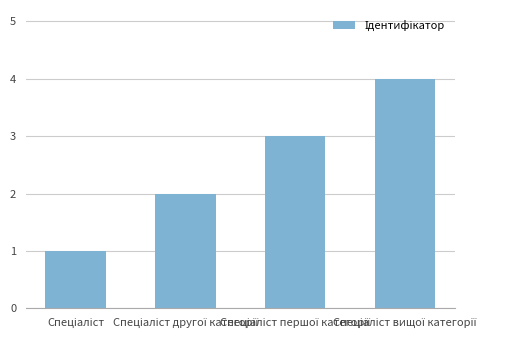

What is the greatest value displayed?

4